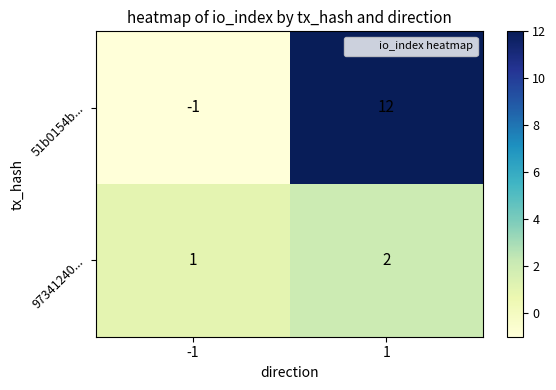

What is the total value across all series at 1?

14